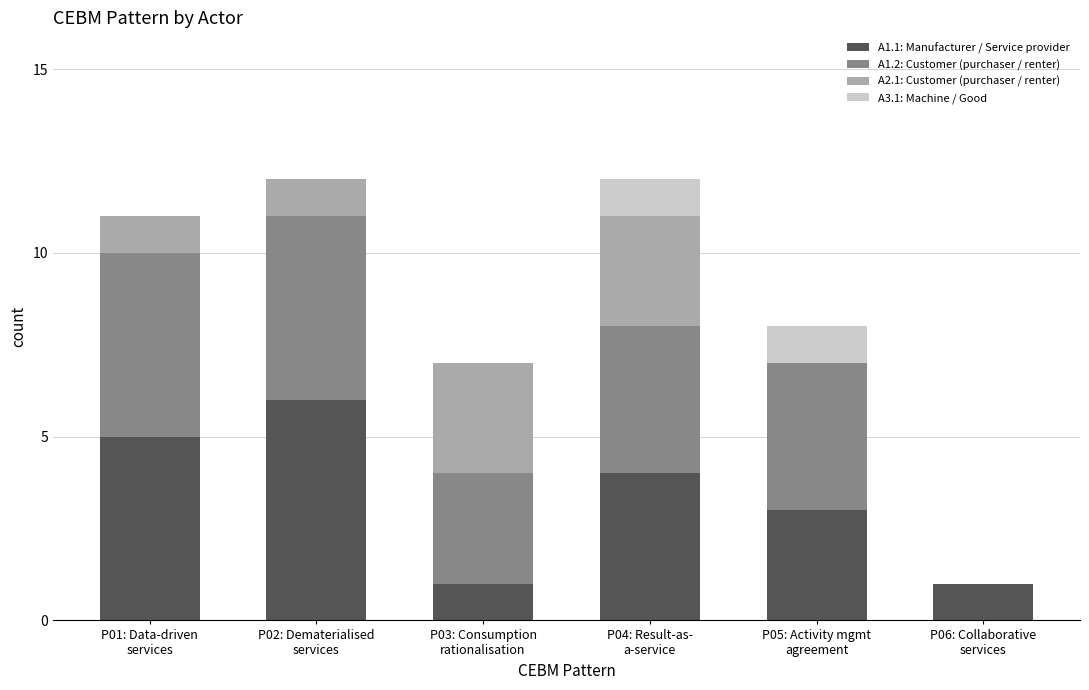

Are the bars horizontal?

No